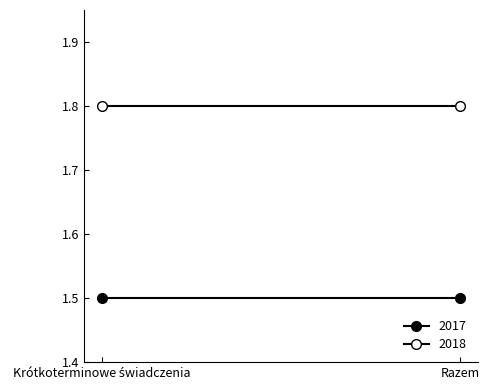

True or false: 2018 has a value of 0.9 at Krótkoterminowe świadczenia.

False